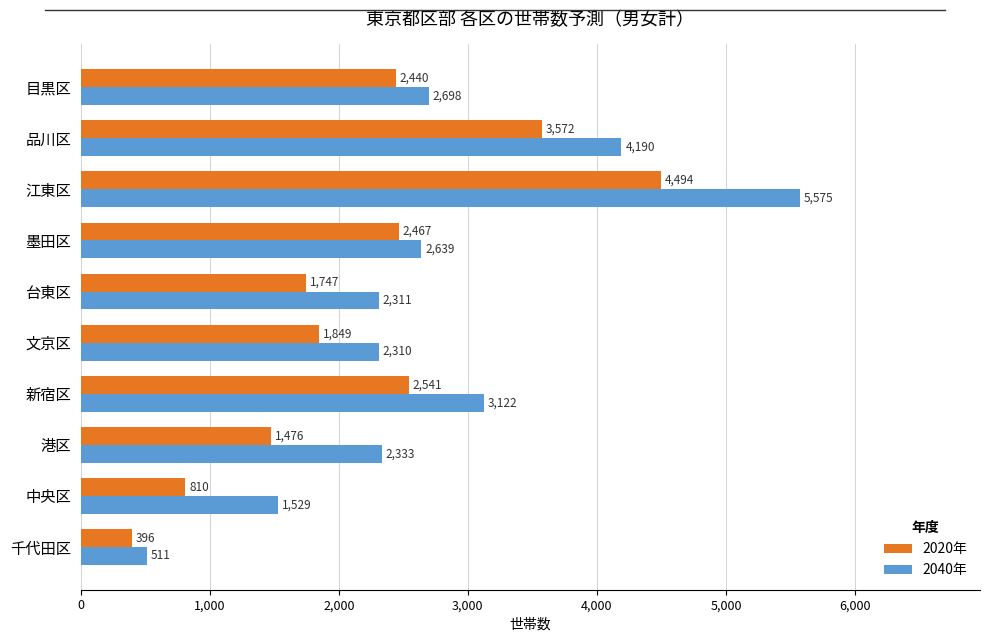

Rank the series by their average value, from lowest to highest.

2020年, 2040年